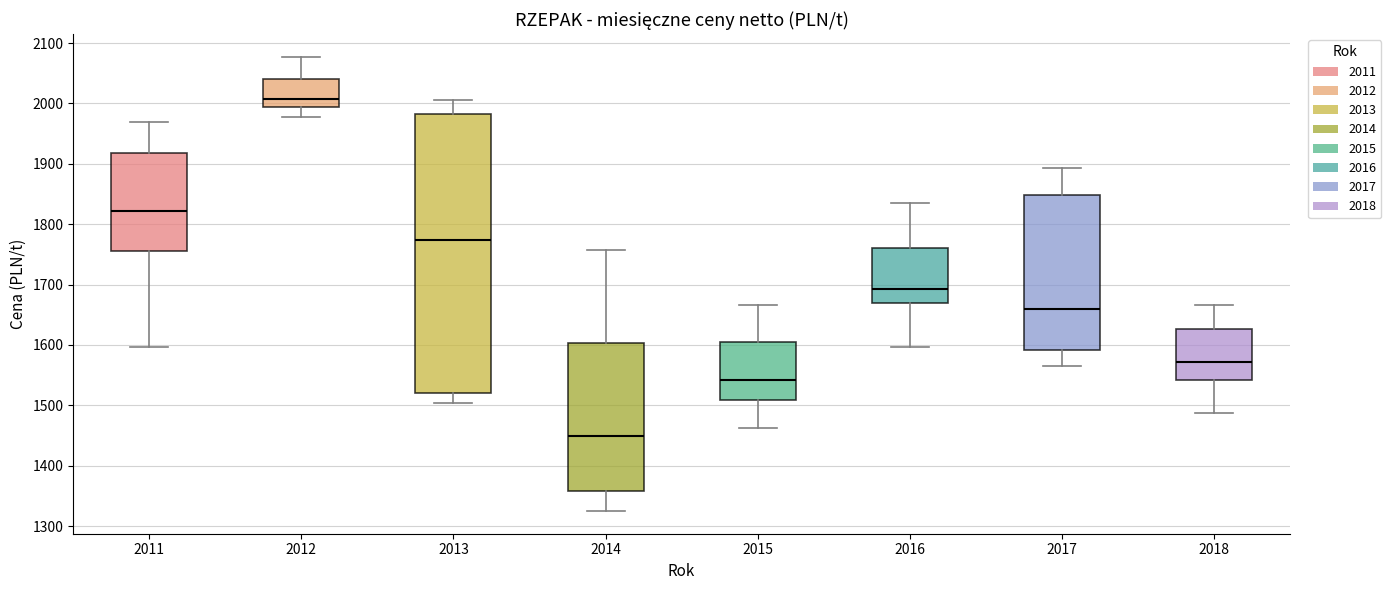

Reading left to right, read every box against the y-axis: the position of its median line, the range the box covers, and the ends of its whiskers. The values are not printed on the chart, so give them approximately, as read against the axis.

2011: median 1820, box 1760 to 1920, whiskers 1600 to 1970
2012: median 2010, box 1990 to 2040, whiskers 1980 to 2080
2013: median 1770, box 1520 to 1980, whiskers 1500 to 2010
2014: median 1450, box 1360 to 1600, whiskers 1330 to 1760
2015: median 1540, box 1510 to 1610, whiskers 1460 to 1670
2016: median 1690, box 1670 to 1760, whiskers 1600 to 1840
2017: median 1660, box 1590 to 1850, whiskers 1570 to 1890
2018: median 1570, box 1540 to 1630, whiskers 1490 to 1670